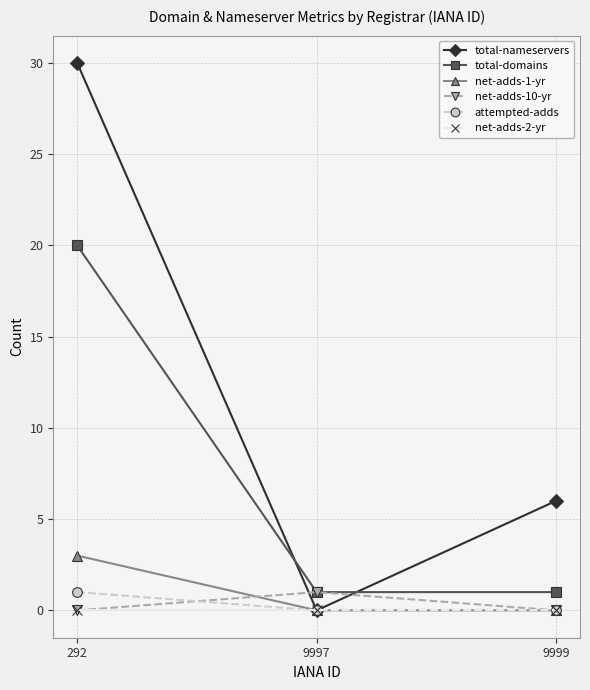

True or false: total-nameservers has a value of 6 at 9999.

True